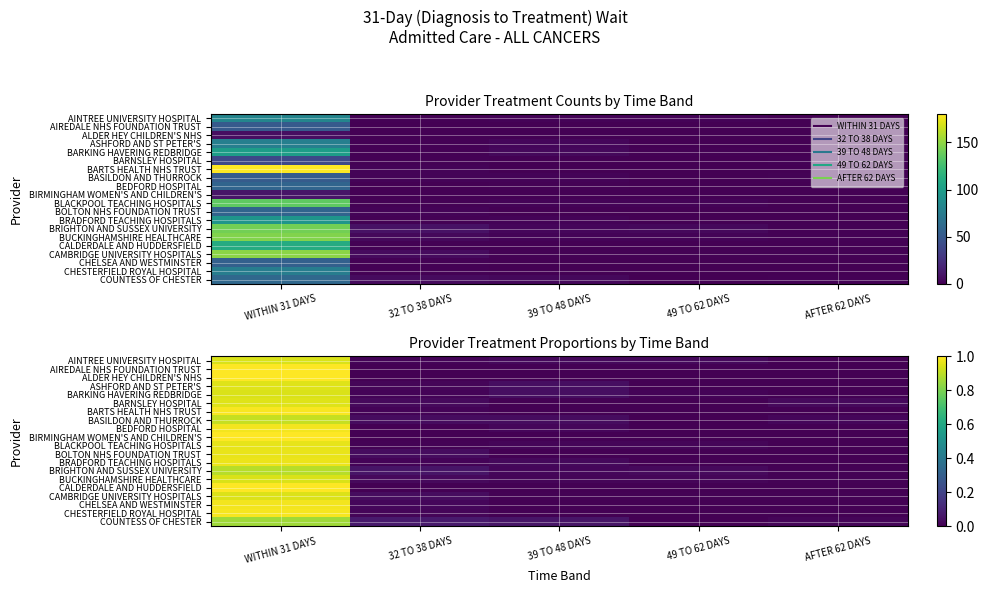

Which category has the highest value across all series?

WITHIN 31 DAYS